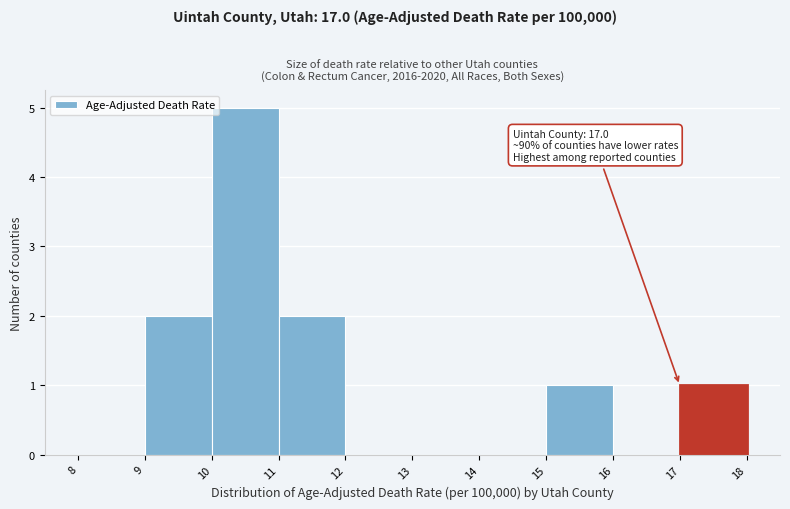

Which range on the x-axis has the tallest bar?

10 to 11